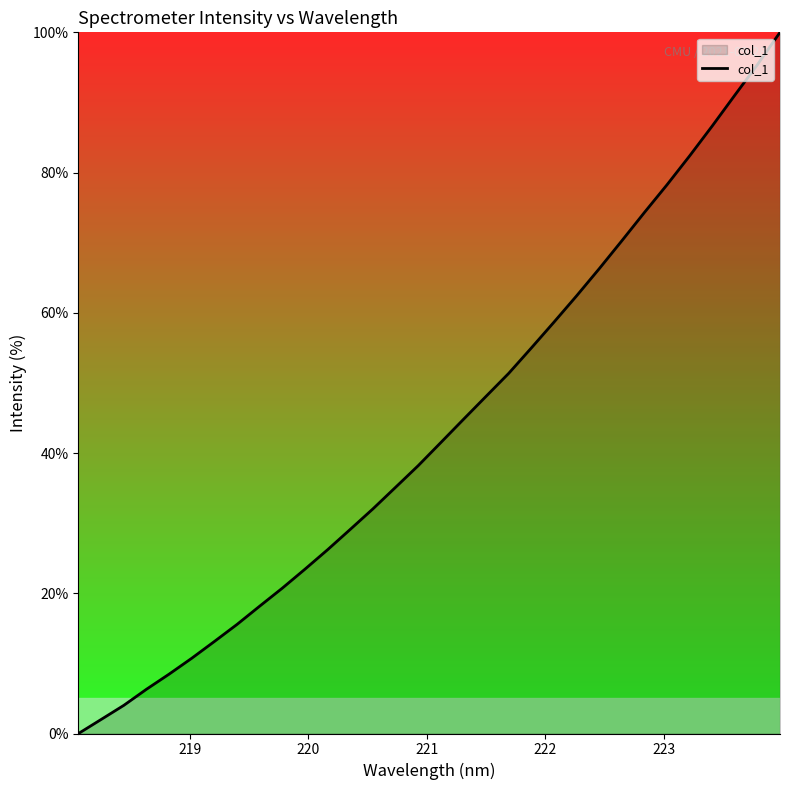

What is the greatest value displayed?

100.0